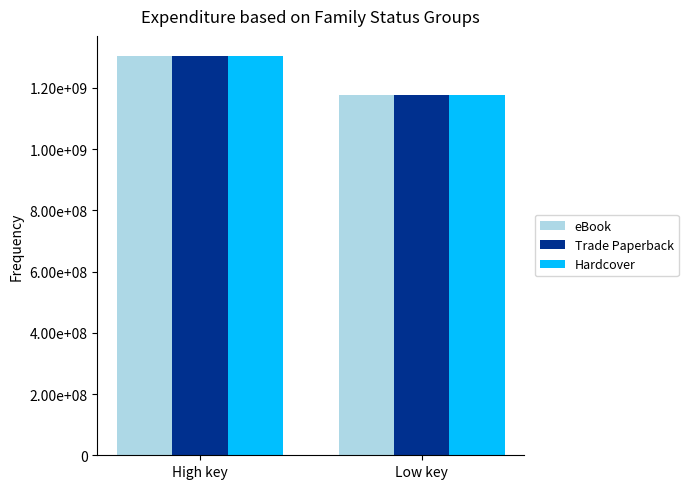

What is the label of the 1st bar from the left?

High key